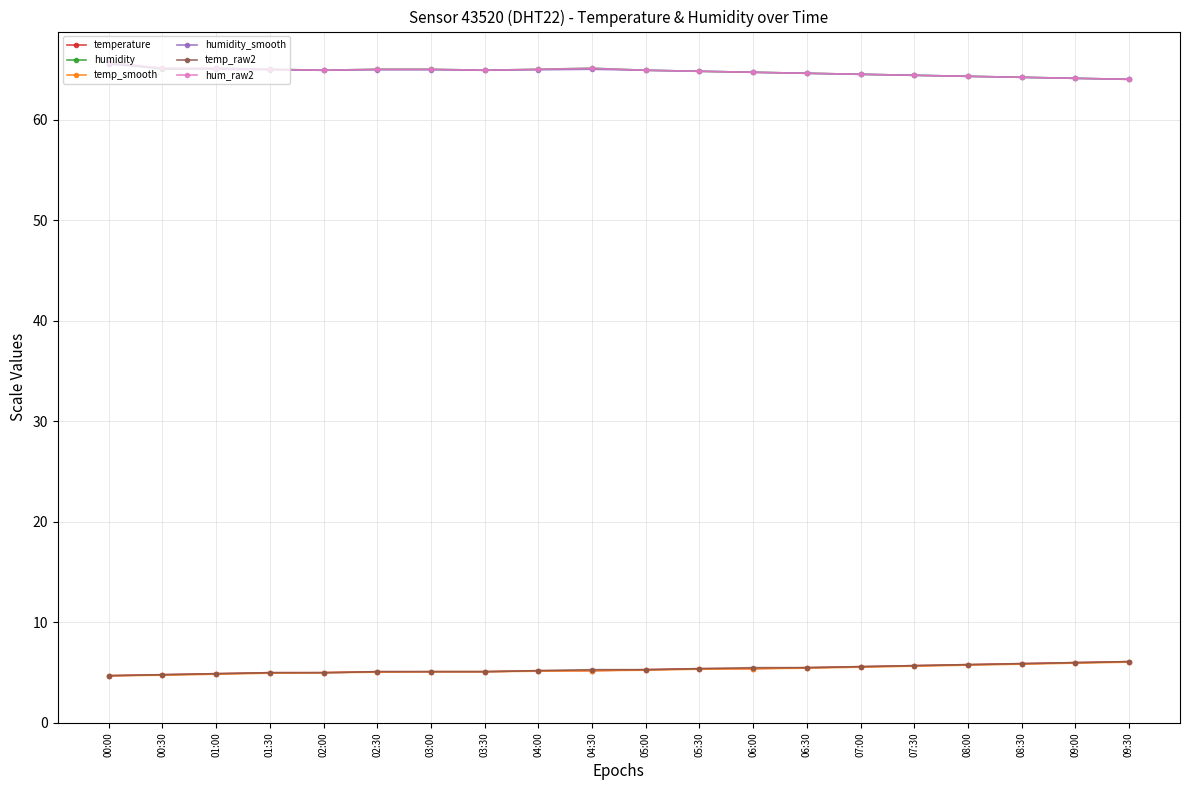

What is the value of the hum_raw2 point at the 20th from the left?

64.0